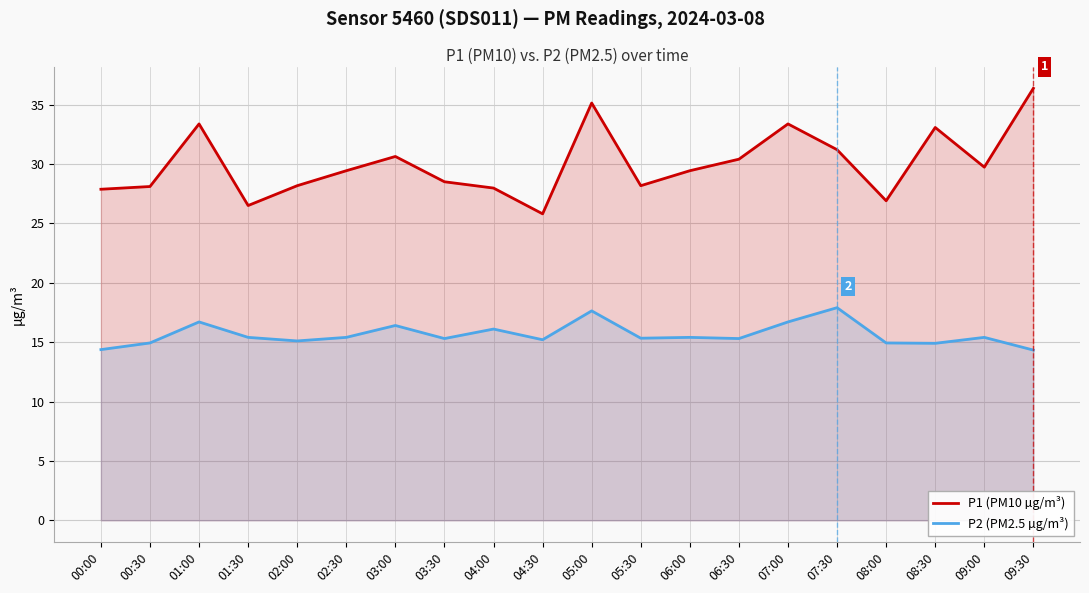

Reading left to right, what are all the values shown in this chart?

P1 (PM10 µg/m³): 27.9	28.1	33.4	26.5	28.2	29.4	30.6	28.5	28.0	25.8	35.1	28.2	29.4	30.4	33.4	31.2	26.9	33.1	29.7	36.4
P2 (PM2.5 µg/m³): 14.4	14.9	16.7	15.4	15.1	15.4	16.4	15.3	16.1	15.2	17.6	15.3	15.4	15.3	16.7	17.9	14.9	14.9	15.4	14.3